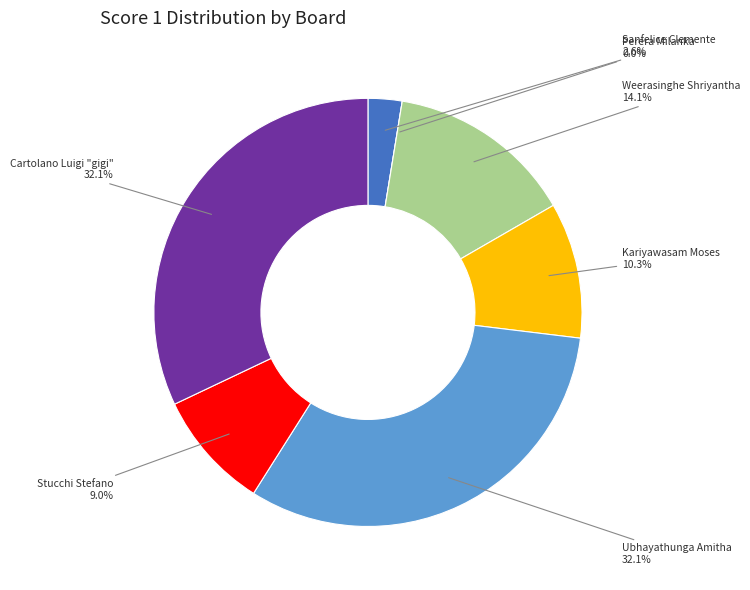

Is there a majority slice in this chart?

No